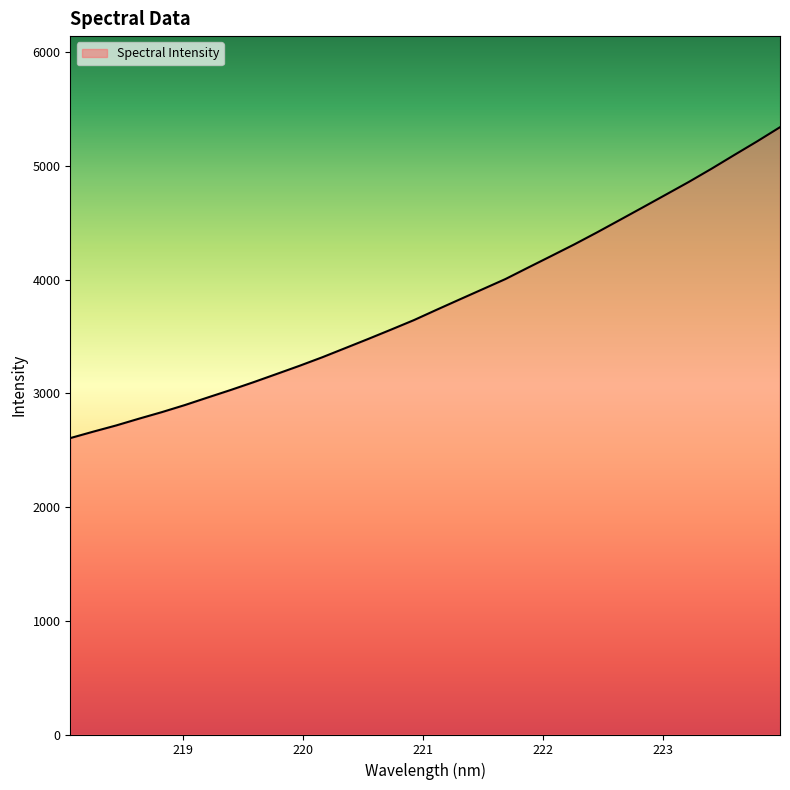

What is the maximum value shown in the chart?

5339.8